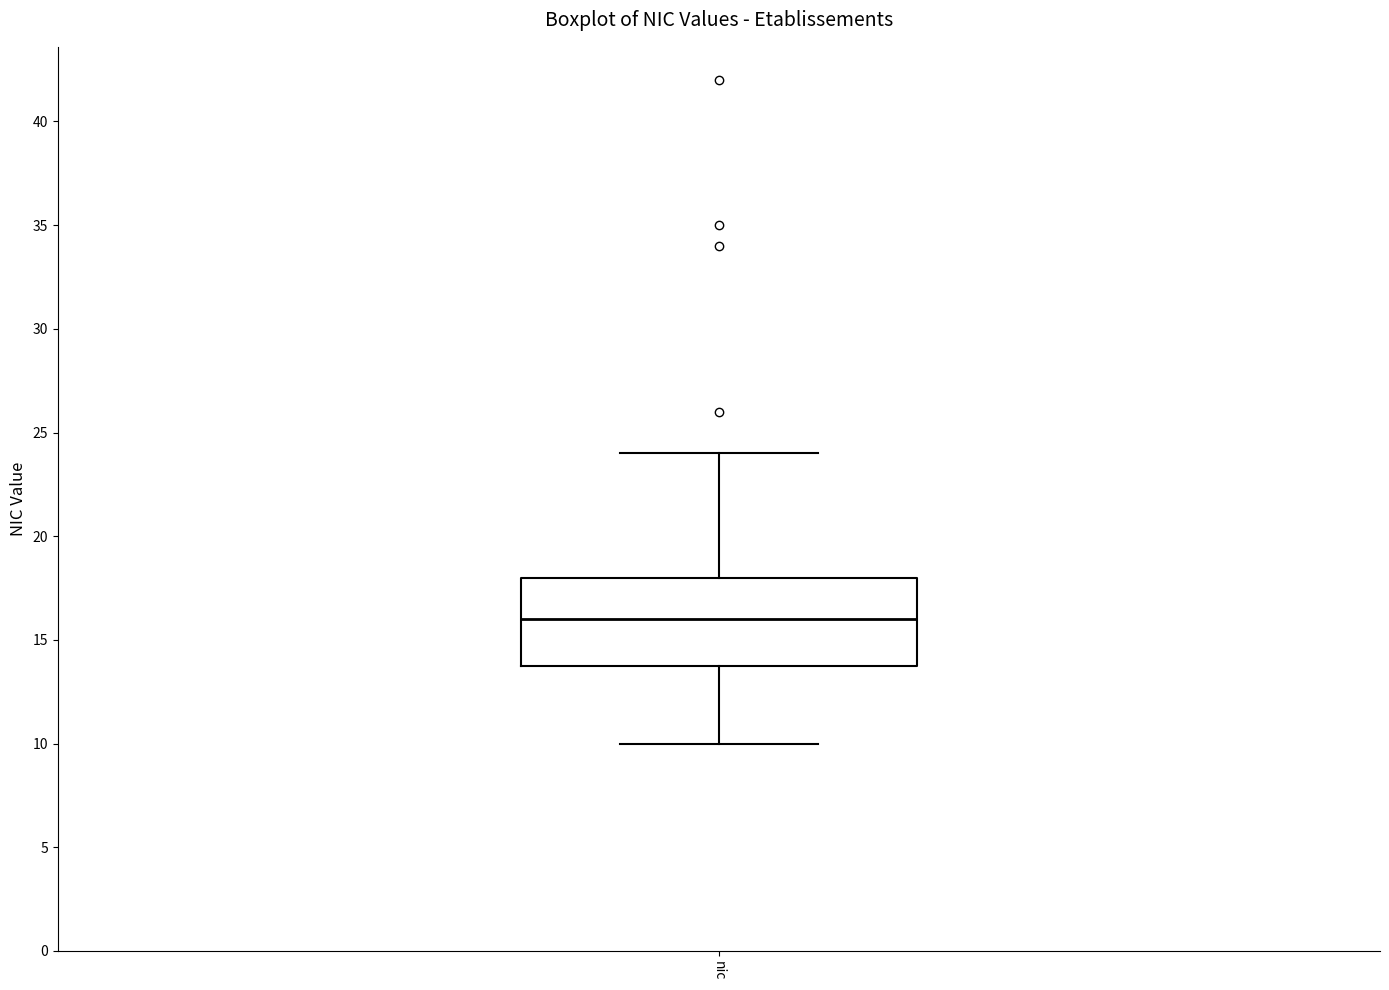

Where does the upper whisker of the box for nic end on the y-axis? The values are not printed on the chart, so give them approximately, as read against the axis.

24